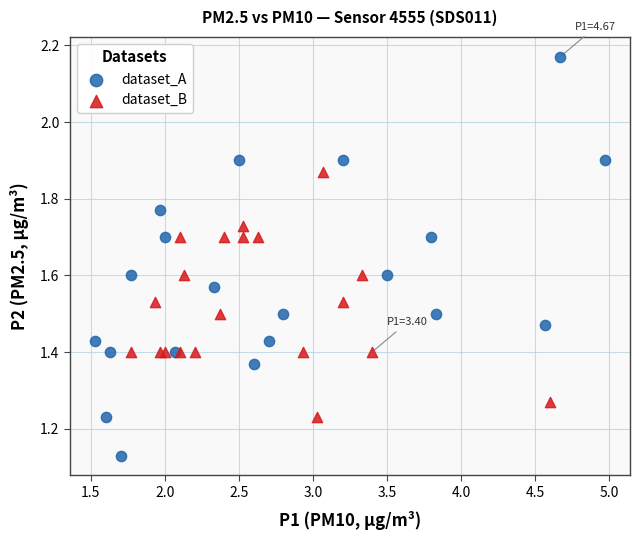

Which series has the largest Y range (max minus min)?

dataset_A